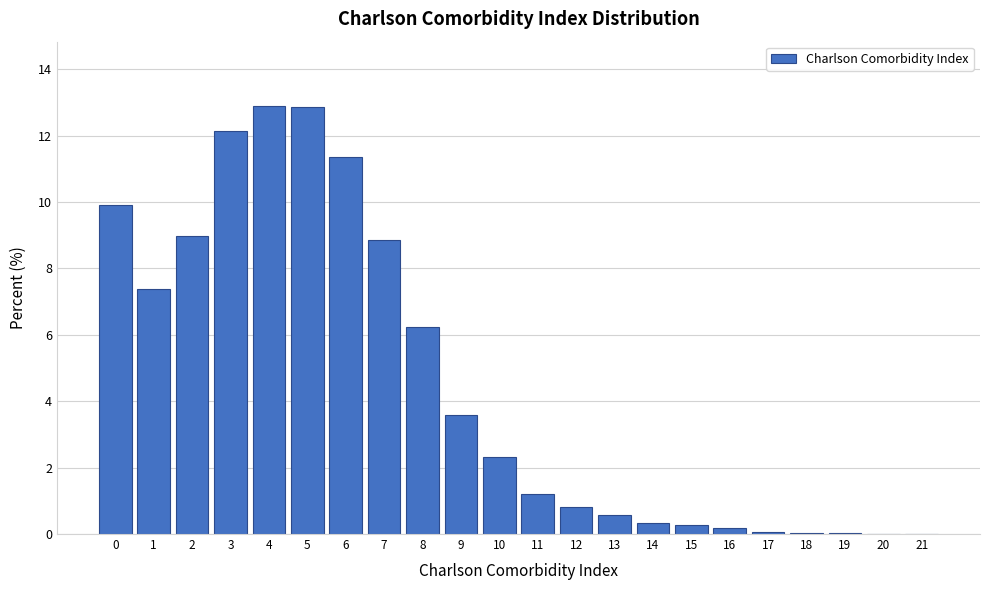

What is the sum of all values?

100.0